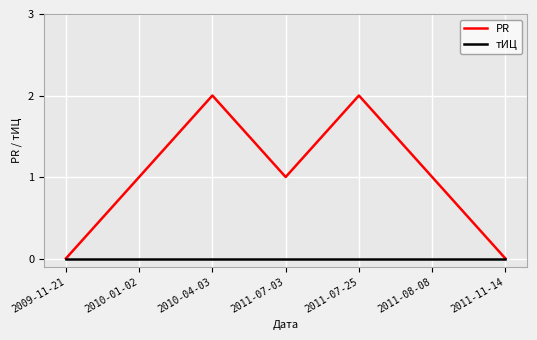

The value of PR at 2011-08-08 is 1. True or false?

True